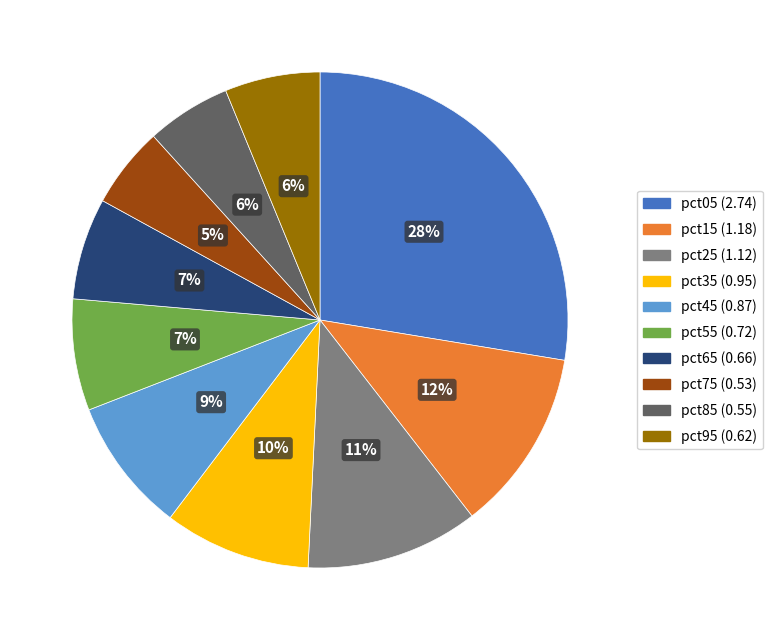

Does any single category account for the majority?

No